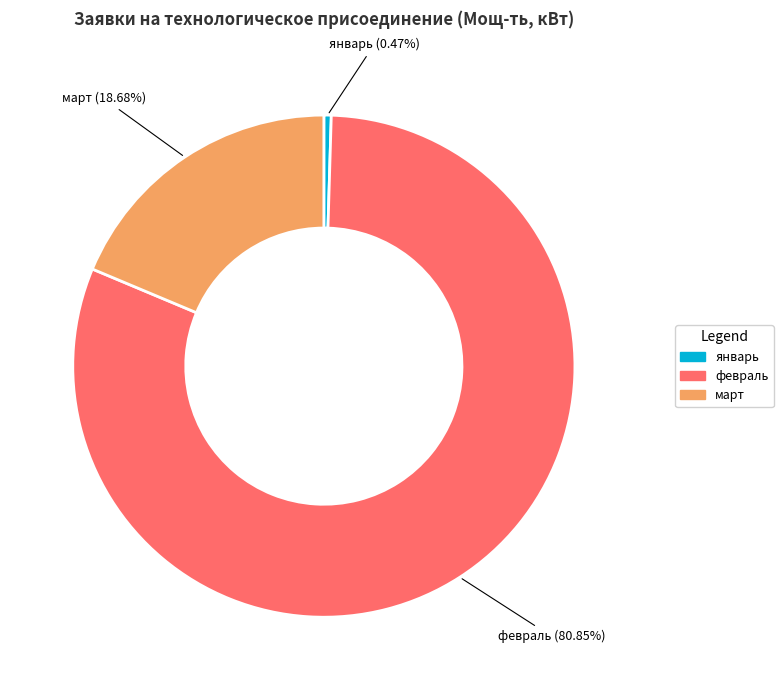

Combined, do март and январь account for over 50%?

No